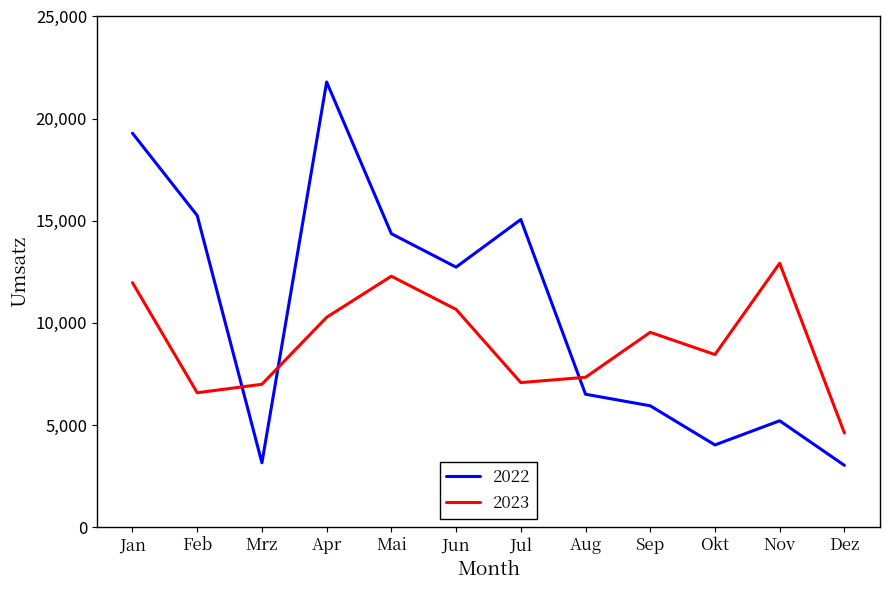

Rank the series by their average value, from lowest to highest.

2023, 2022